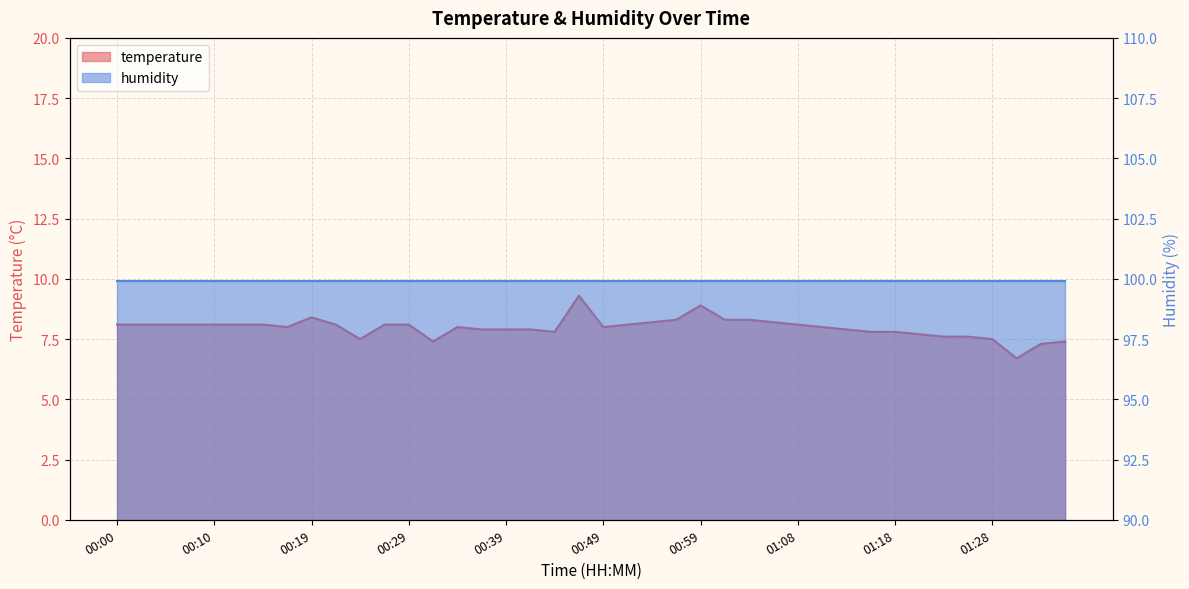

What value does the data have at 01:31?

6.7